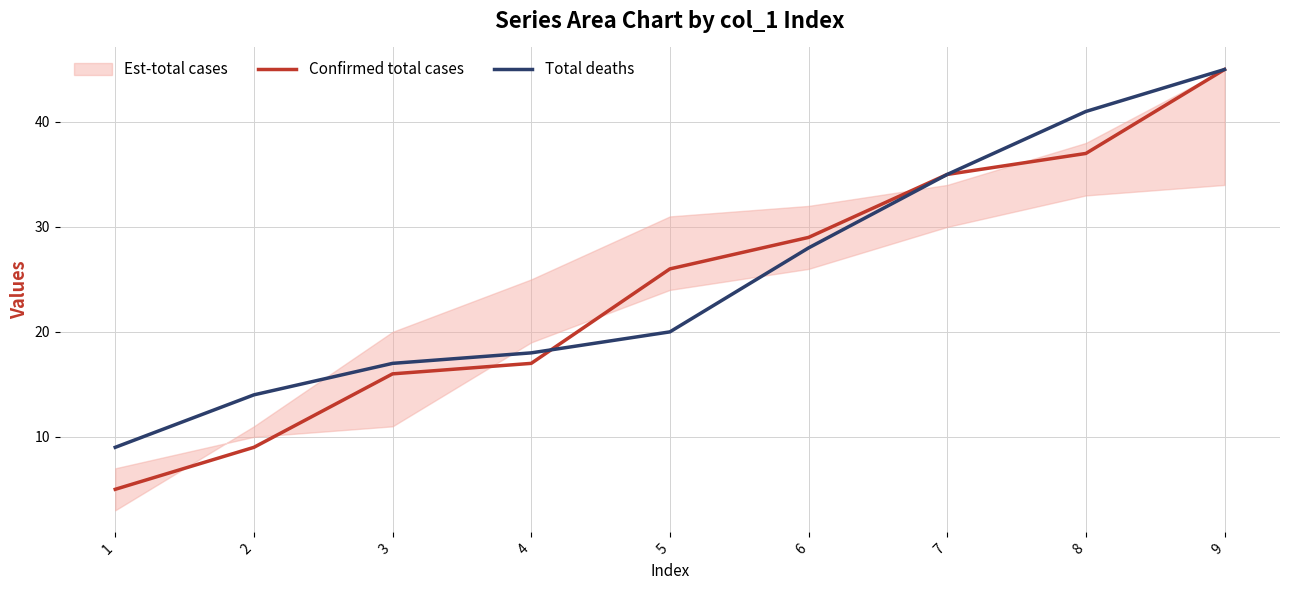

Which series ends up on top after the final intersection of Total deaths and Confirmed total cases?

Confirmed total cases